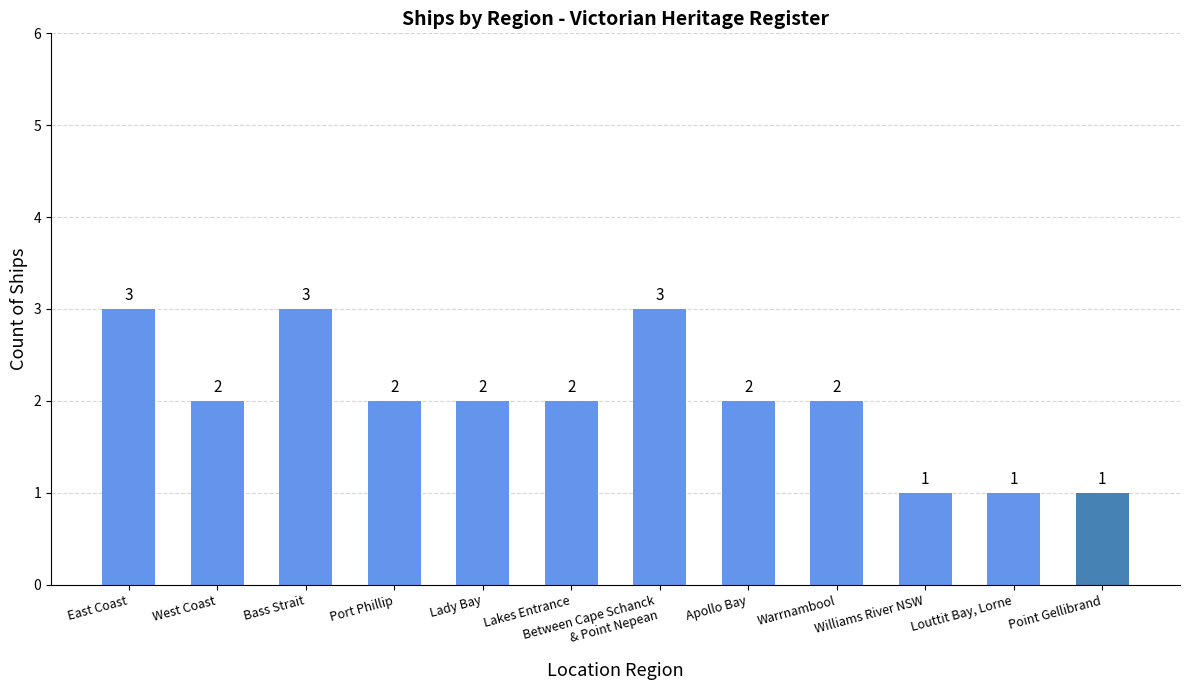

What is the maximum value shown in the chart?

3